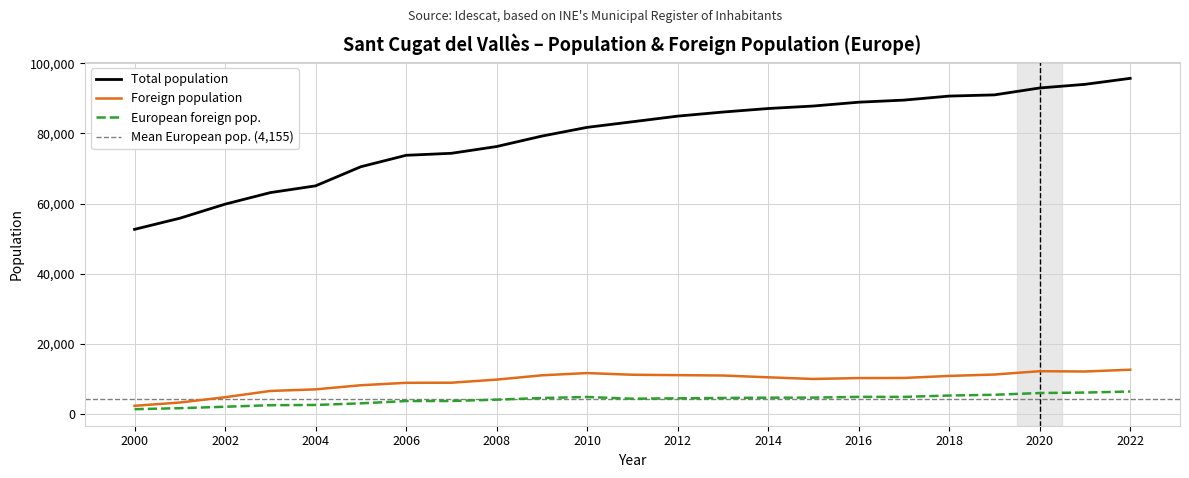

Reading right to left, list all the values displayed in this chart.

Total population: 95725	94012	92977	91006	90664	89516	88921	87830	87118	86108	84946	83337	81745	79253	76274	74345	73774	70514	65061	63132	59837	55825	52654
Foreign population: 12617	12103	12194	11241	10847	10267	10236	9976	10452	10963	11070	11180	11661	11021	9793	8910	8884	8186	7013	6559	4771	3257	2322
European foreign pop.: 6398	6101	5966	5470	5251	4867	4872	4657	4641	4563	4462	4344	4836	4540	4078	3700	3683	3026	2563	2496	2055	1647	1360